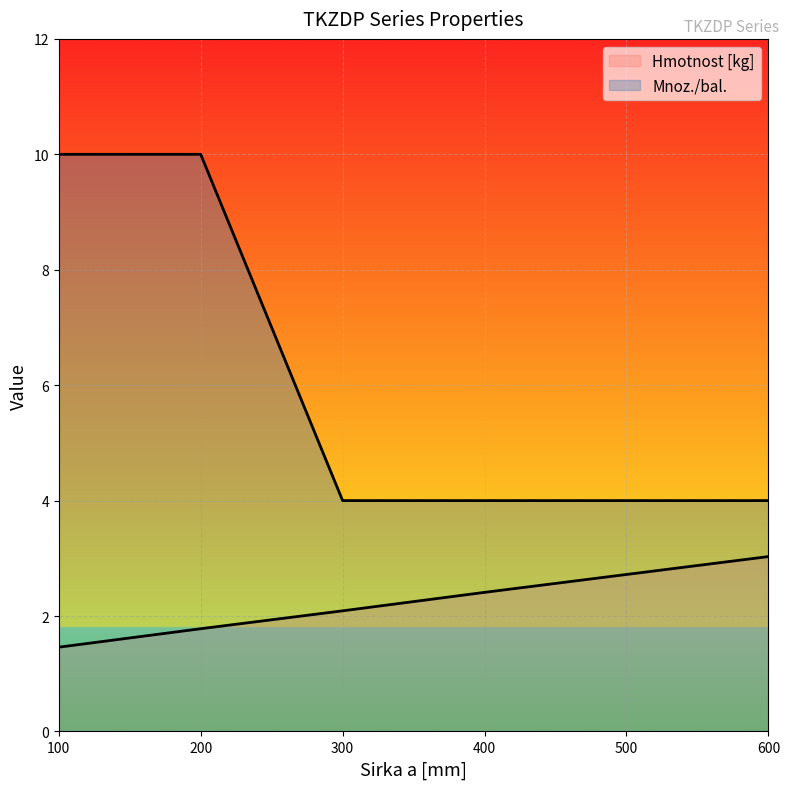

At which category is the sum across all series the highest?

200